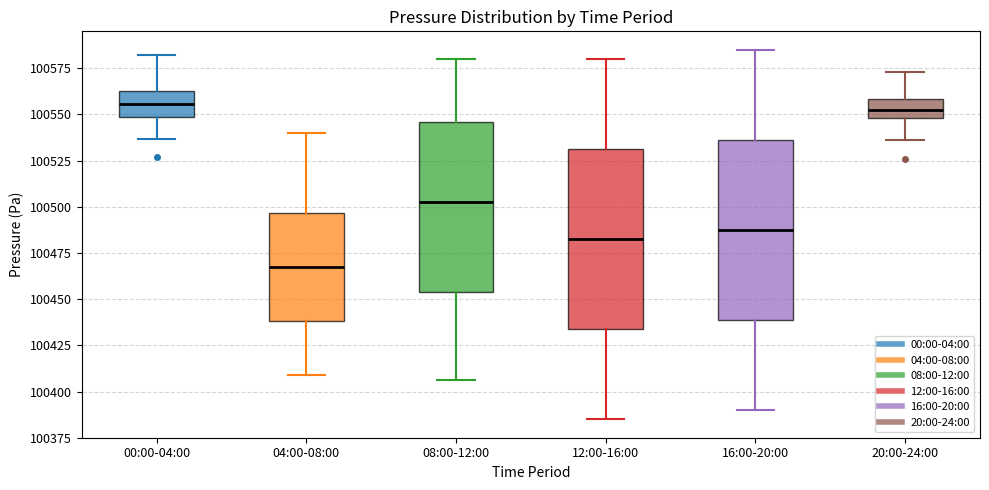

Where does the median line of the box for 00:00-04:00 sit on the y-axis? The values are not printed on the chart, so give them approximately, as read against the axis.

100555